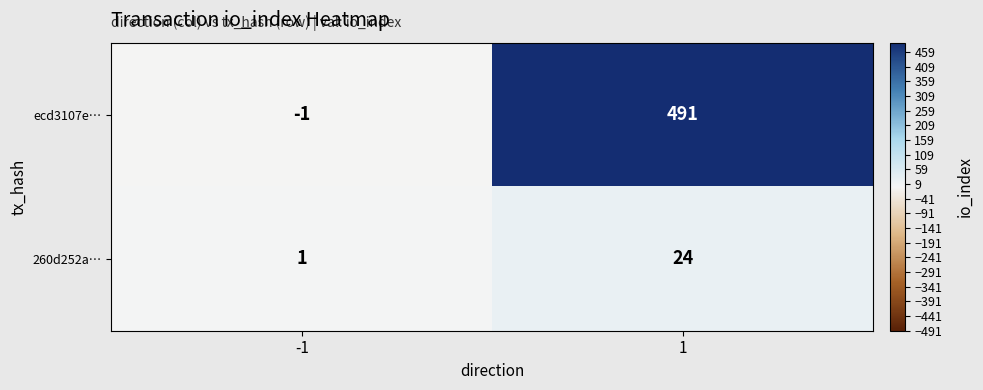

Which series has the largest total across all categories?

ecd3107e…